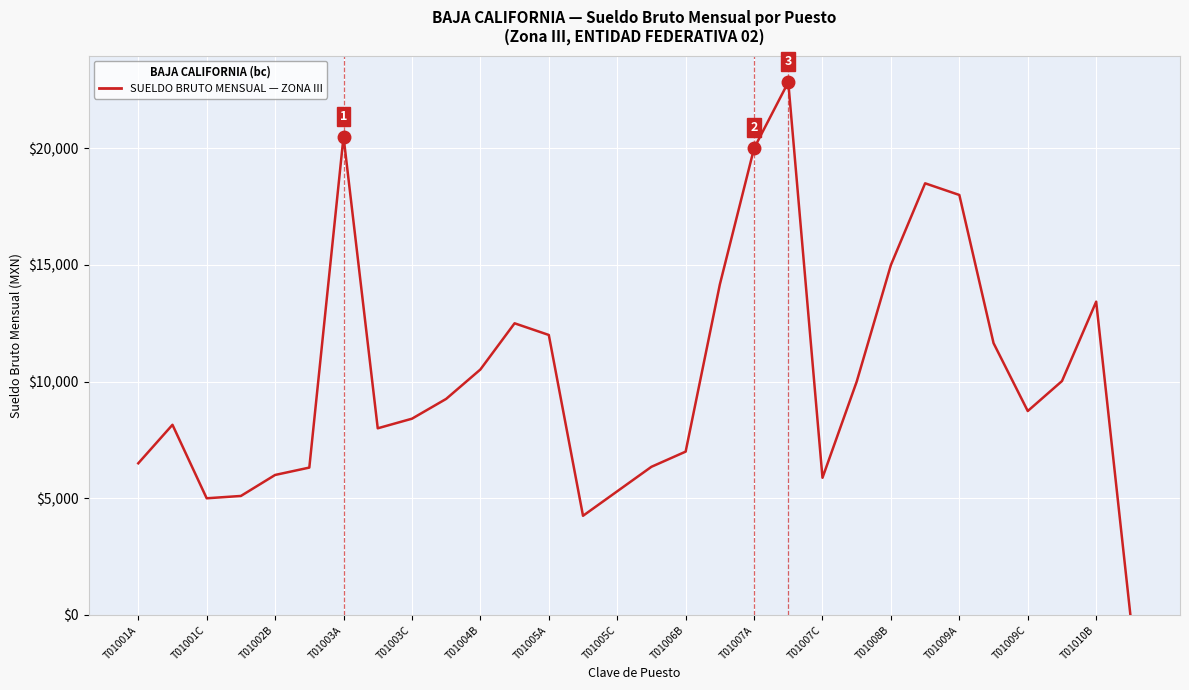

What is the difference between the maximum and minimum values?

22833.3